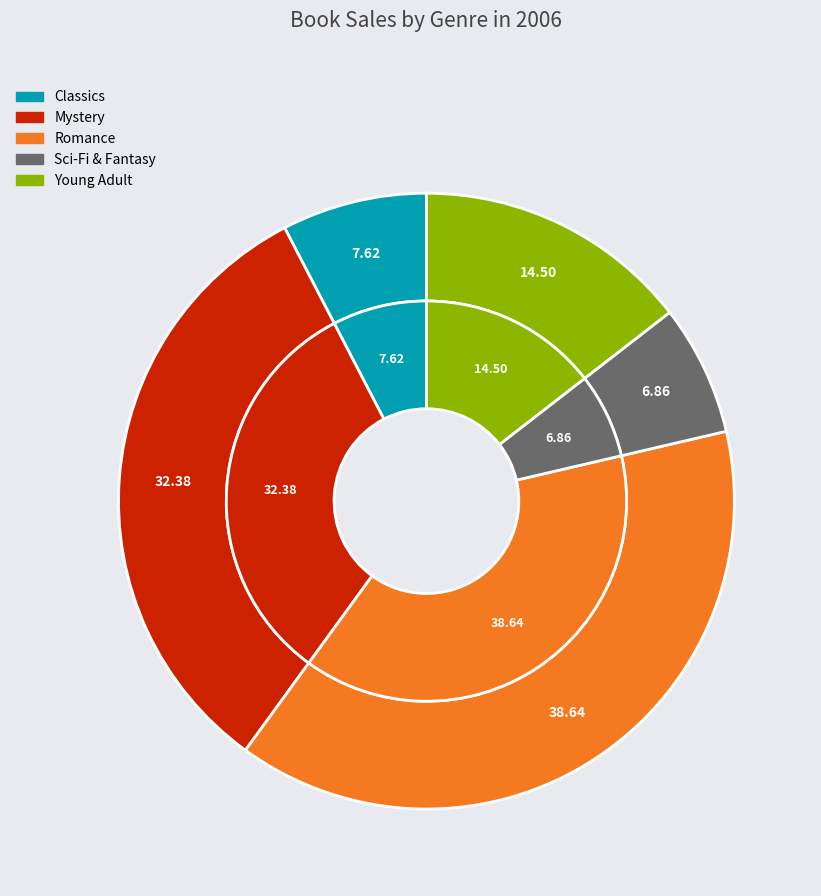

Count the number of slices in the pie.

5